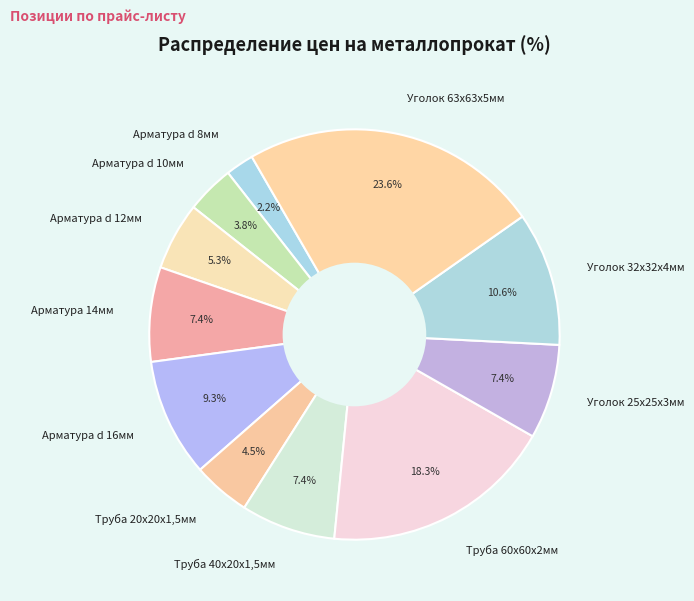

What percentage is the Арматура d 16мм slice, to the nearest percent?

9%